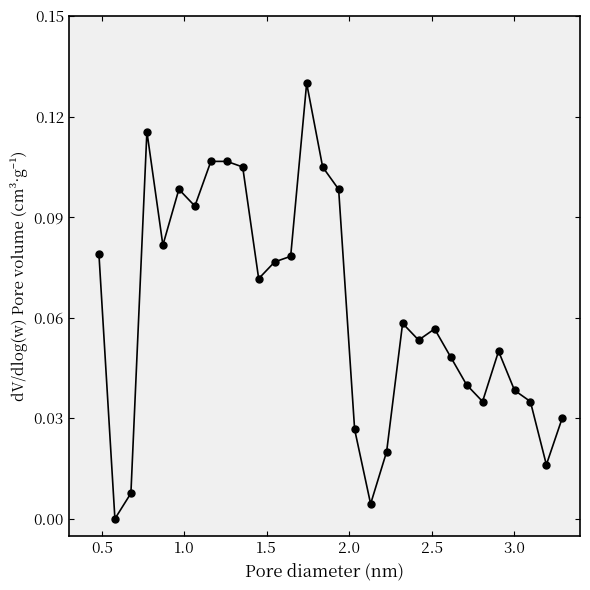

True or false: there are more than 1 points higher than both neighbors.

True